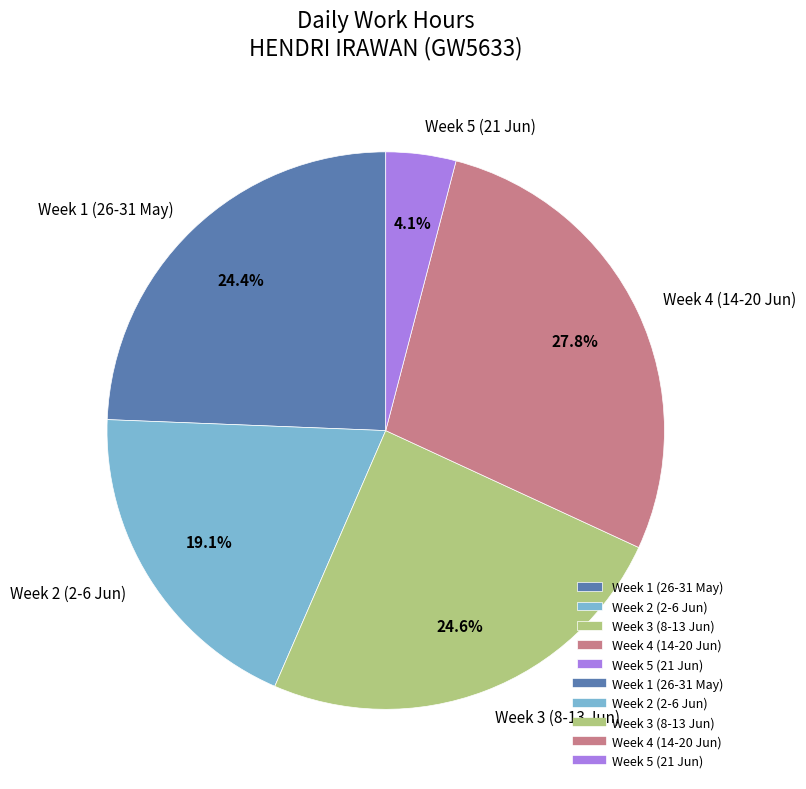

Which category has the biggest portion of the pie?

Week 4 (14-20 Jun)